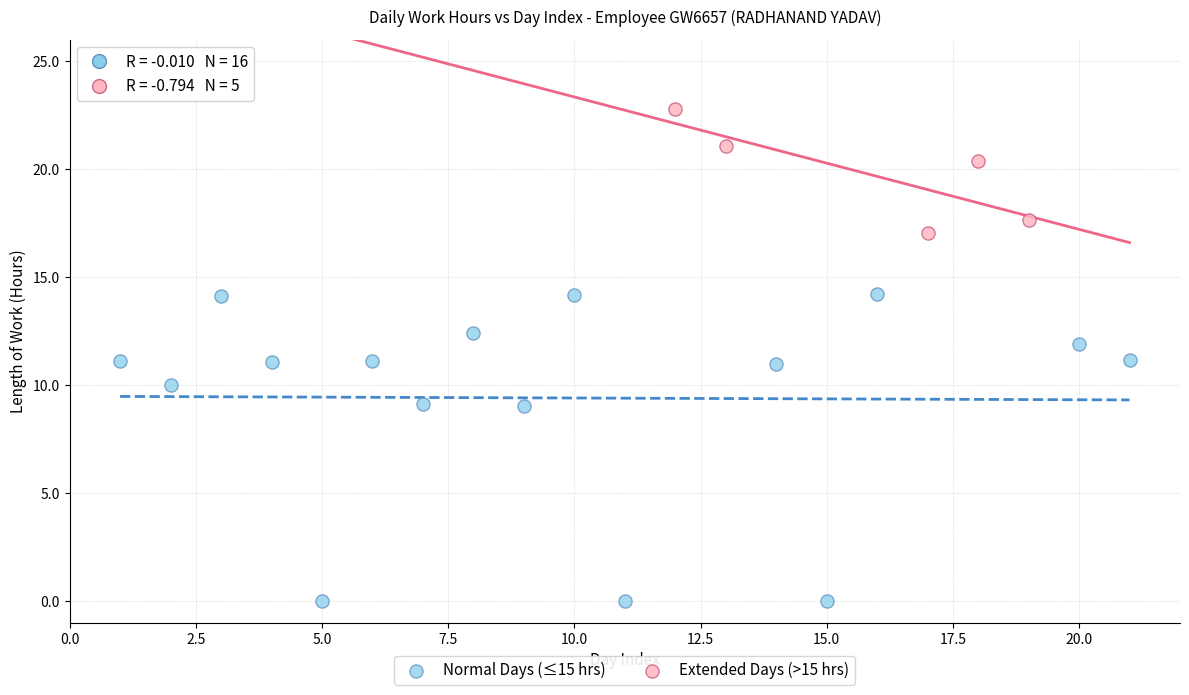

Which series has the largest Y range (max minus min)?

Normal Days (≤15 hrs)